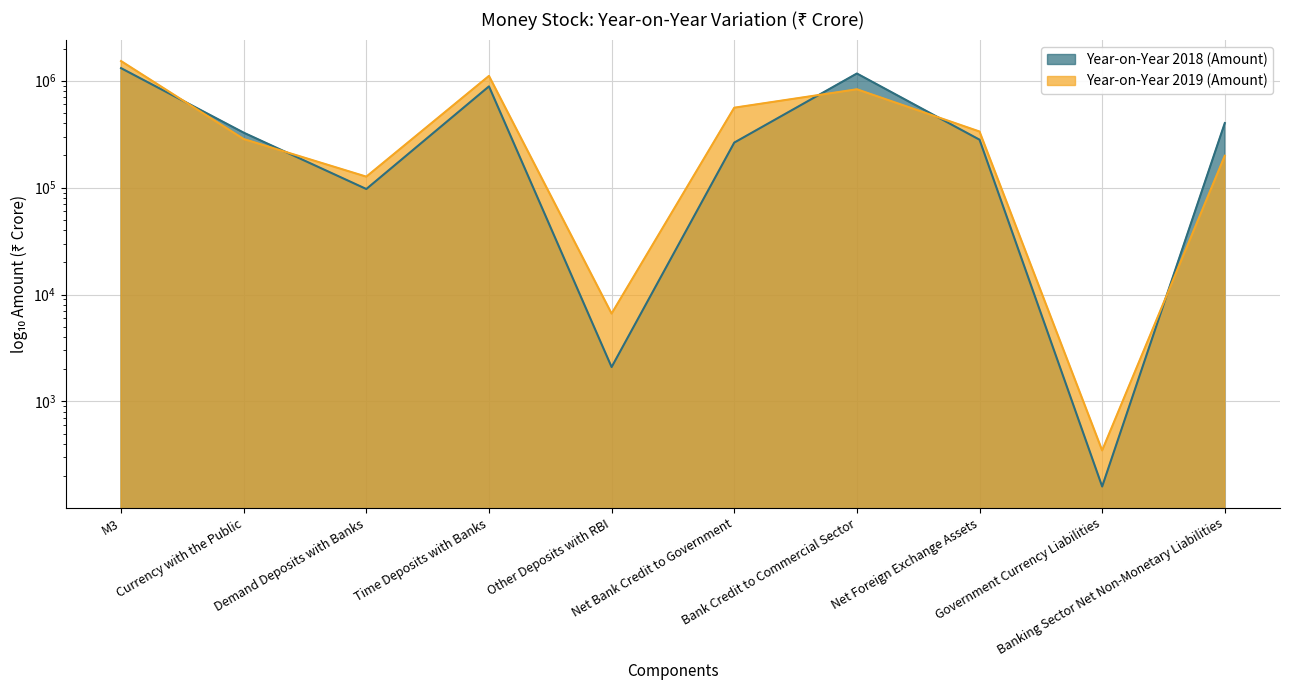

What is the total value across all series at M3?

2838097